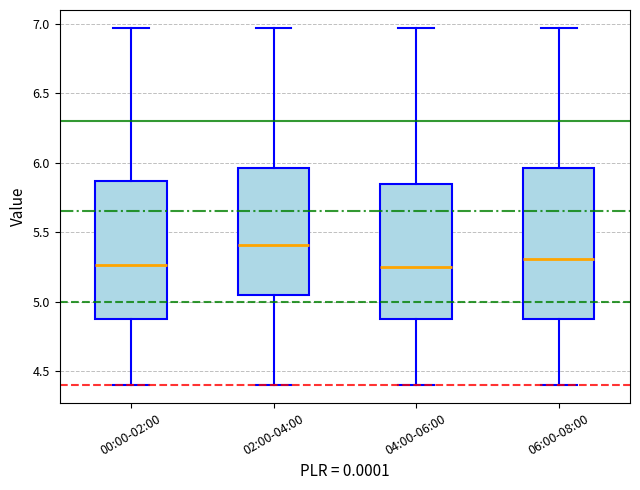

Reading left to right, transcribe this box plot: for each box, give where its median line is, the range the box spans, and where its two whiskers end, as read against the y-axis. The values are not printed on the chart, so give them approximately, as read against the axis.

00:00-02:00: median 5.25, box 4.90 to 5.85, whiskers 4.40 to 6.95
02:00-04:00: median 5.40, box 5.05 to 5.95, whiskers 4.40 to 6.95
04:00-06:00: median 5.25, box 4.90 to 5.85, whiskers 4.40 to 6.95
06:00-08:00: median 5.30, box 4.90 to 5.95, whiskers 4.40 to 6.95